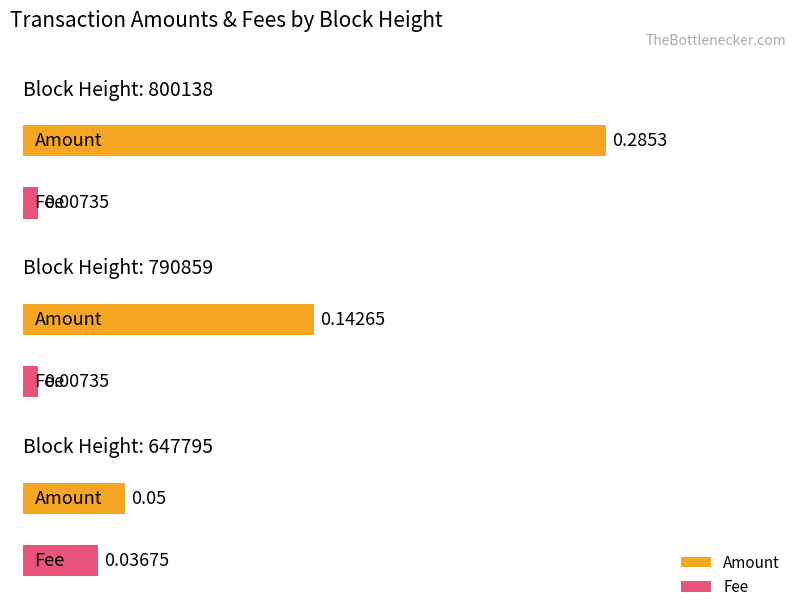

At 647795, list the series in order from largest to smallest.

Amount, Fee